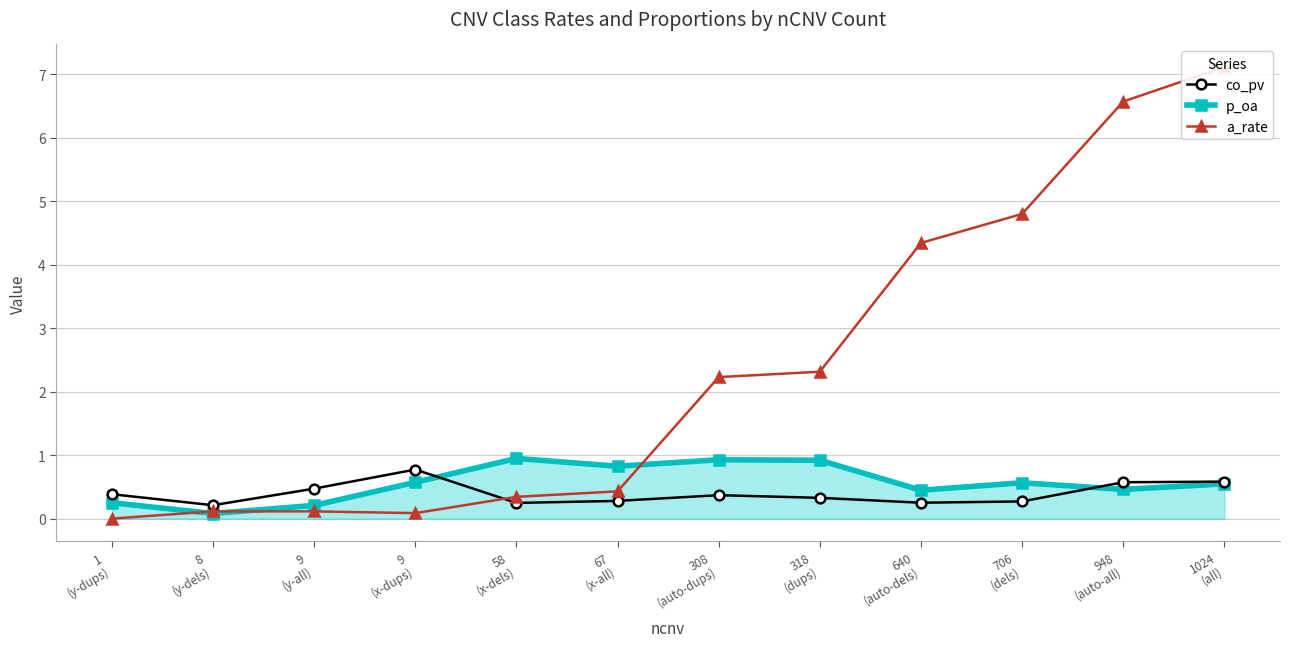

Which series ends up on top after the final intersection of a_rate and p_oa?

a_rate